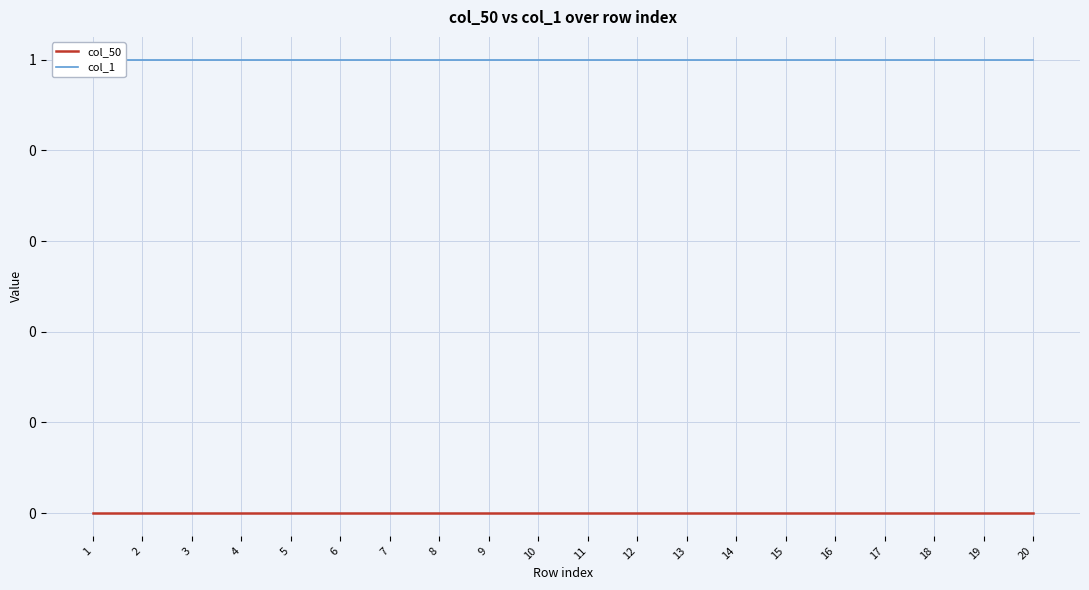

What is the sum of the col_1 values at 14 and 13?

2